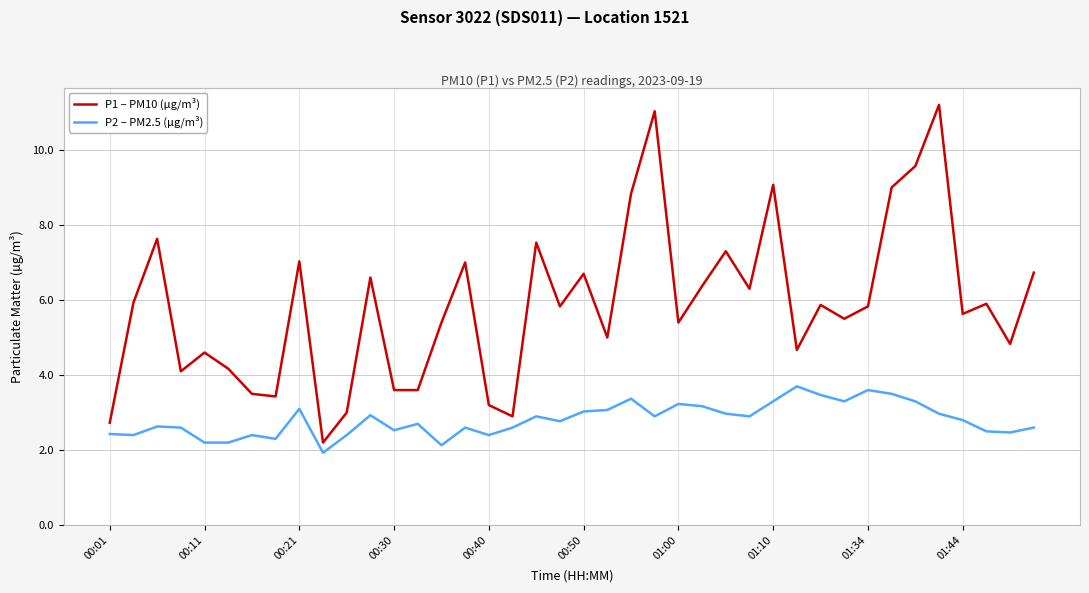

List the series in order of their overall mean, highest first.

P1 – PM10 (µg/m³), P2 – PM2.5 (µg/m³)